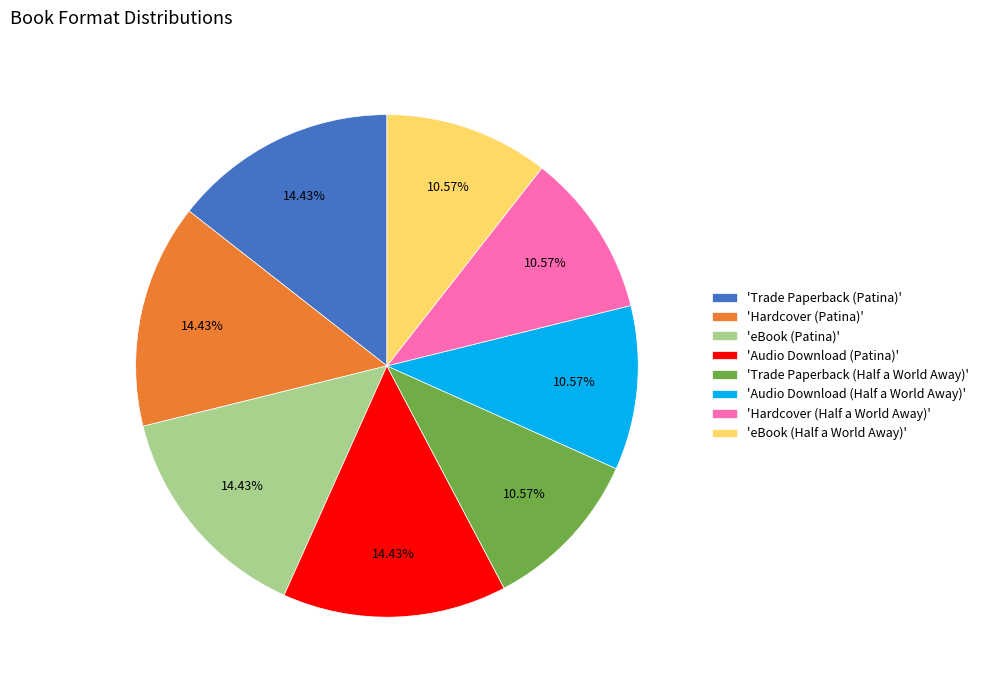

Is there a majority slice in this chart?

No